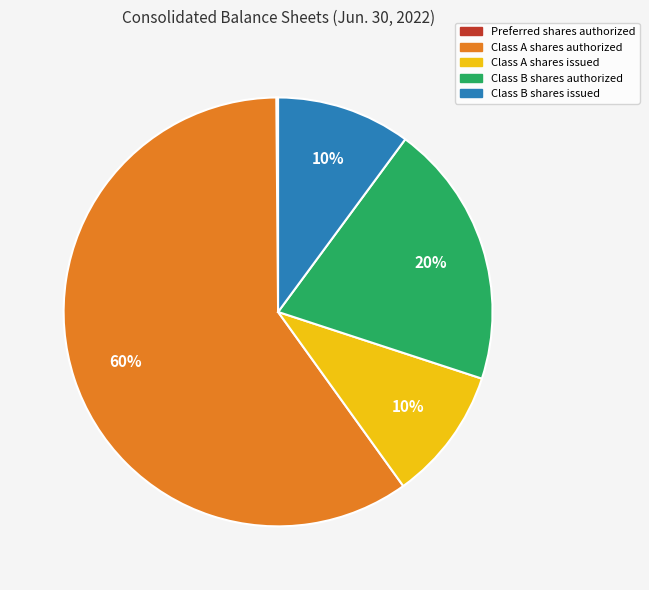

Combined, do Class A shares issued and Class B shares issued account for over 50%?

No